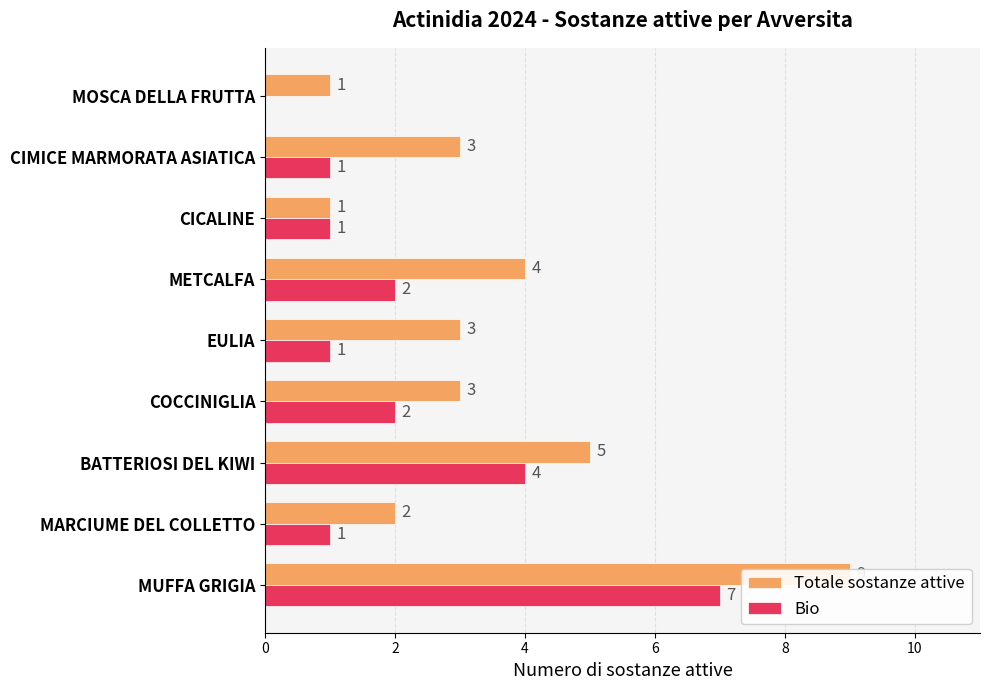

Is it true that Totale sostanze attive equals 2 at COCCINIGLIA?

False